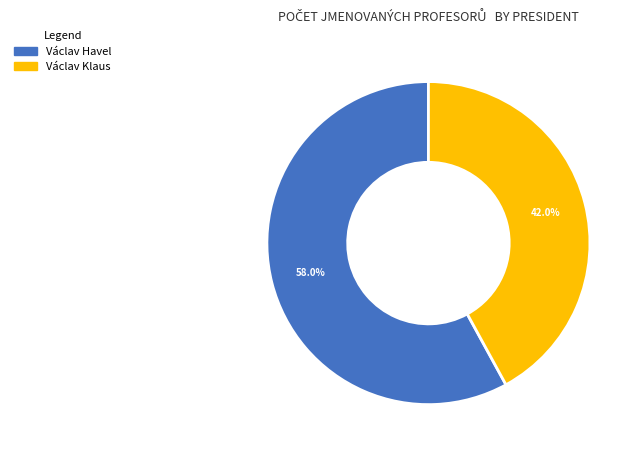

Is there a majority slice in this chart?

Yes